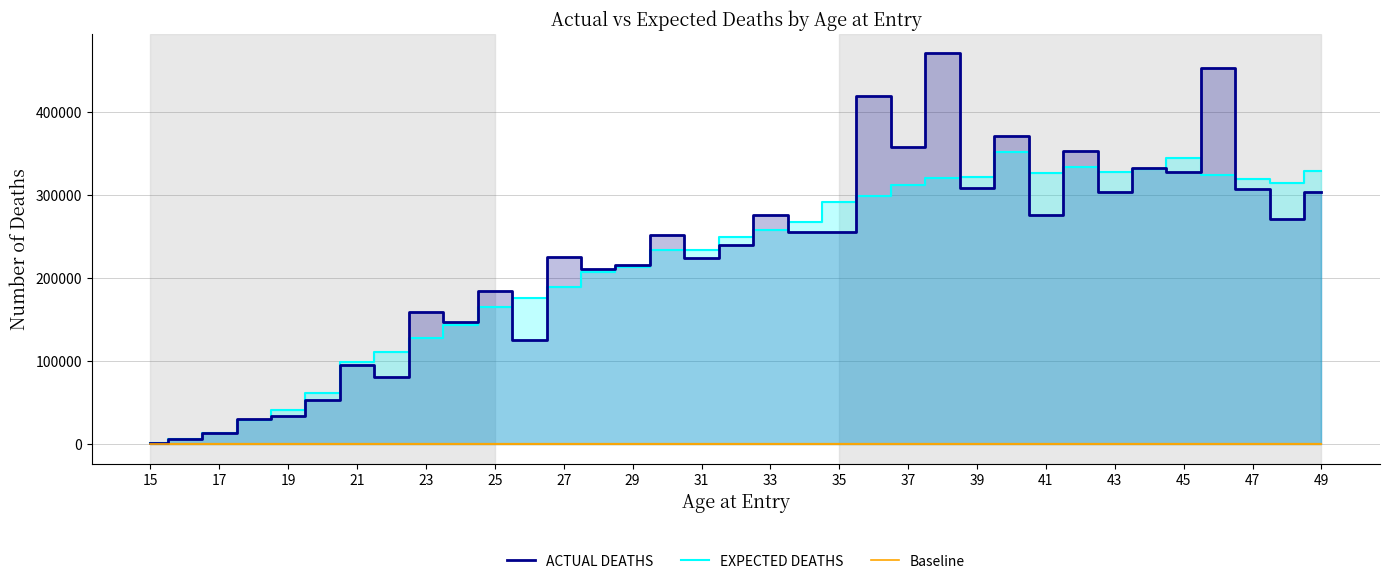

What is the maximum value for EXPECTED DEATHS?

352300